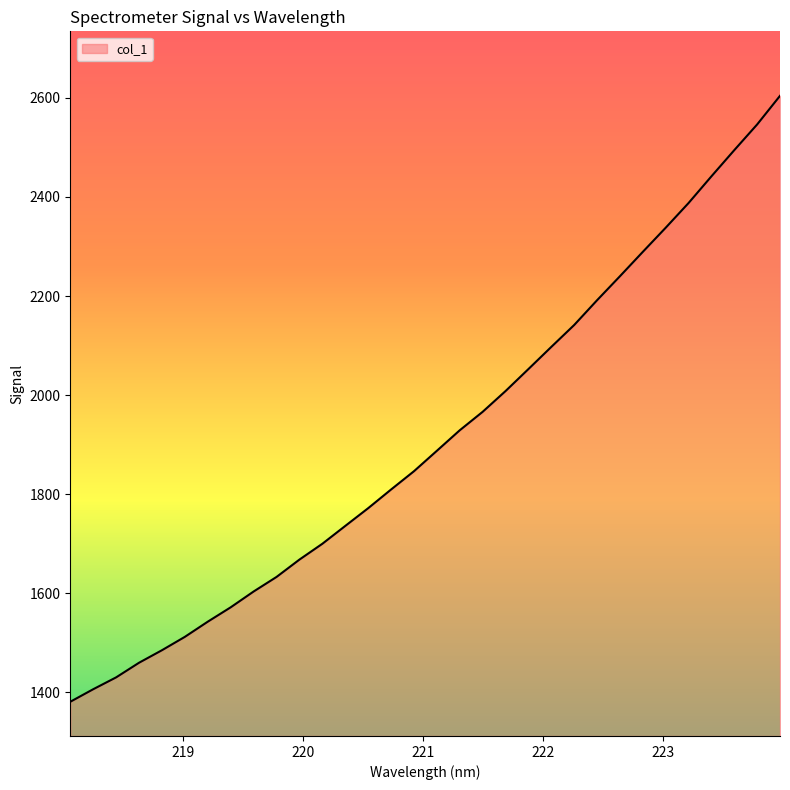

How many values are below 1887?

16